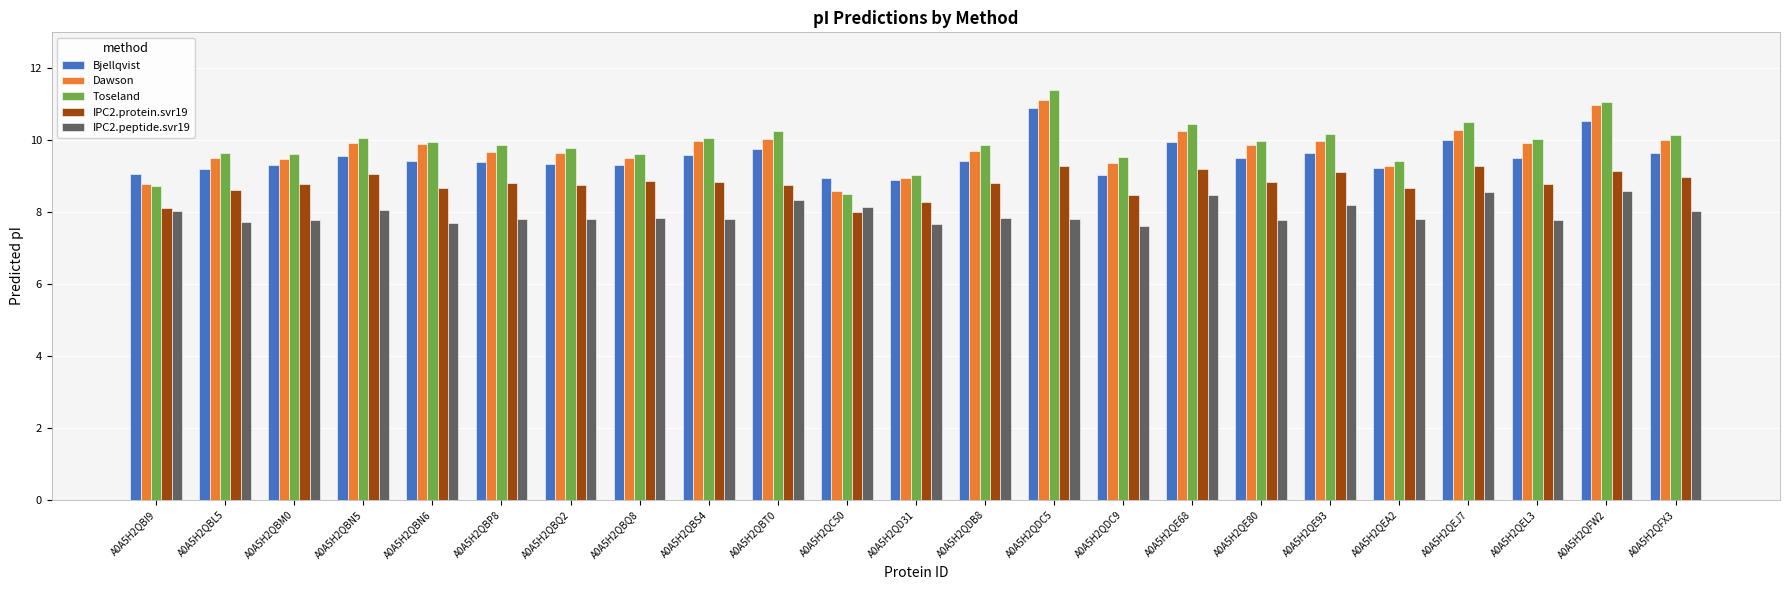

Which series has the largest range (max minus min)?

Toseland